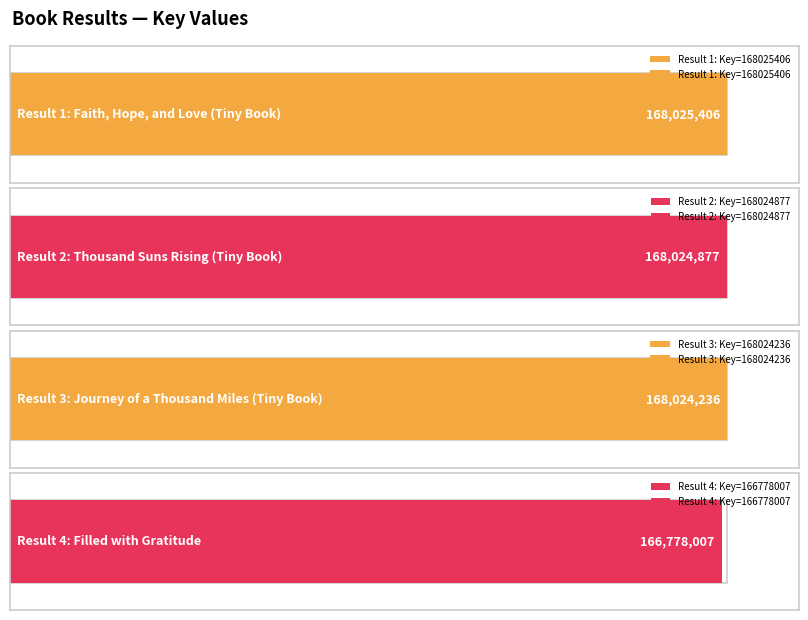

What is the ratio of the value at 3 to the value at 2?

1.0